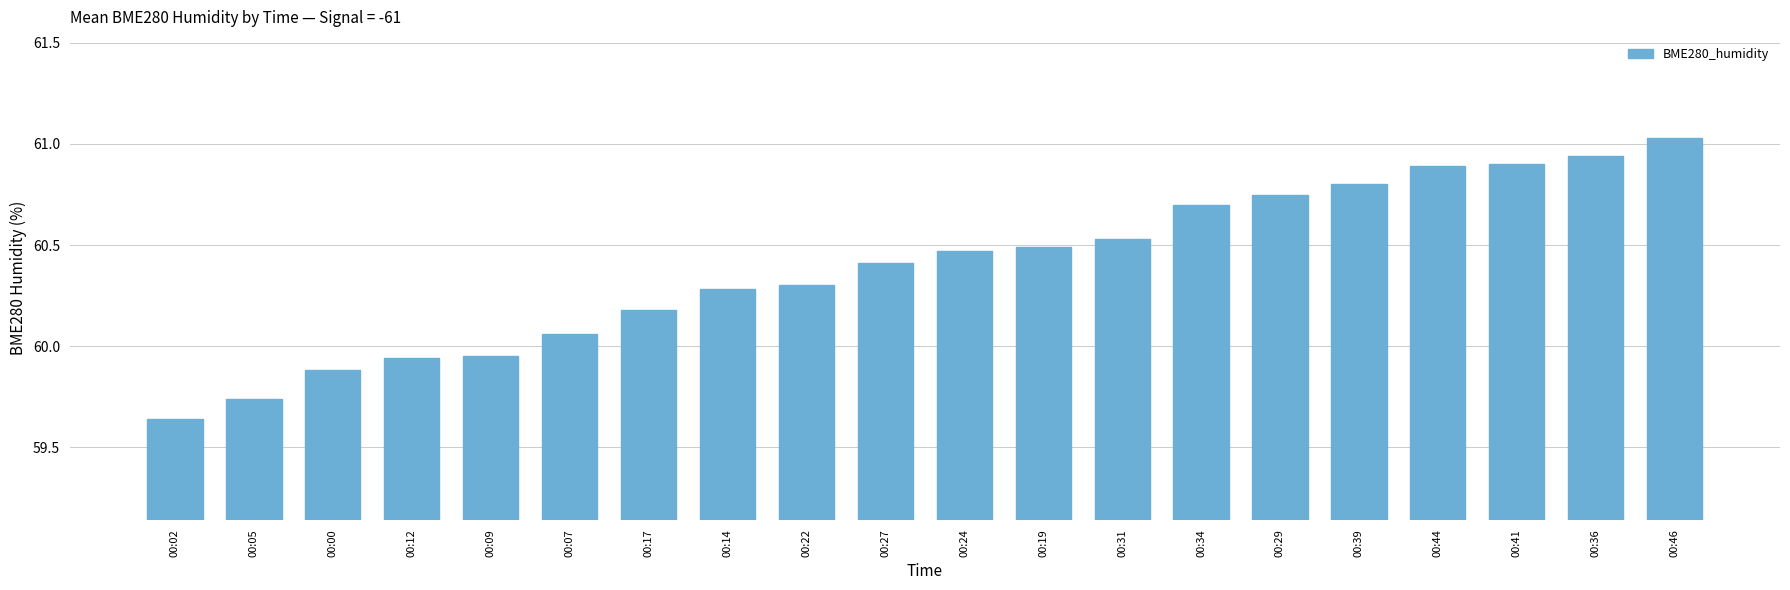

Read the value at 00:17.

60.2